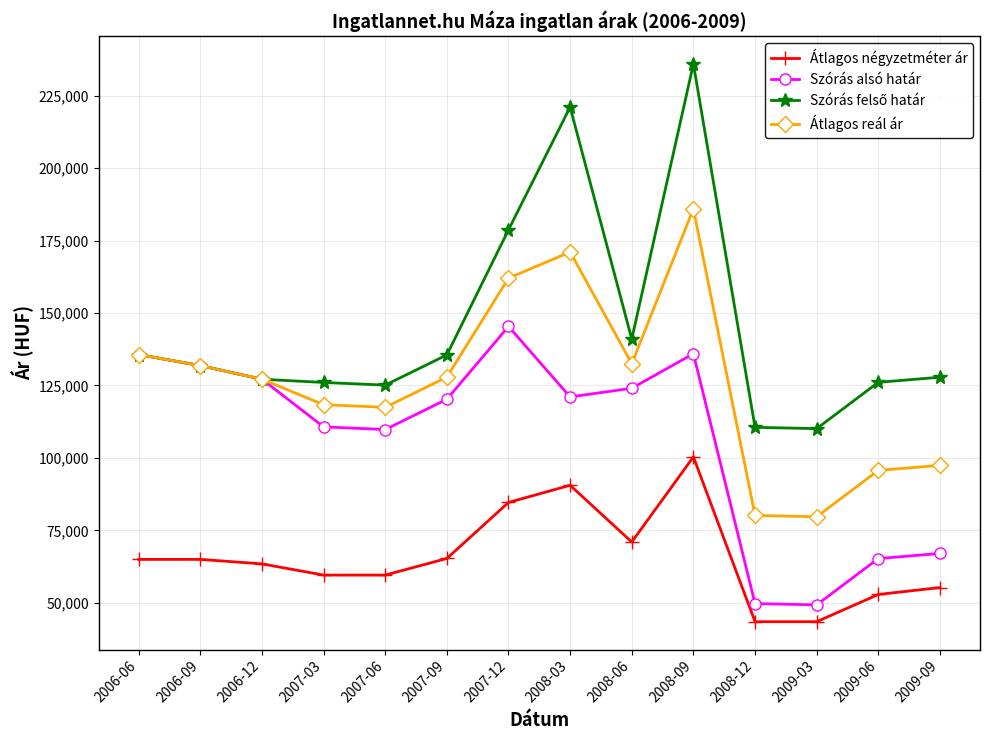

At which category does the chart reach its peak across all series?

2008-09